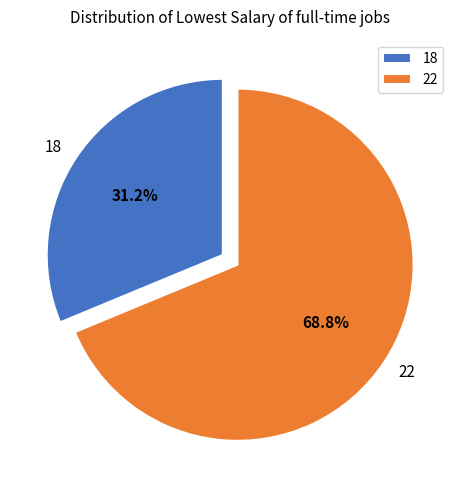

Which has a higher value, 18 or 22?

22